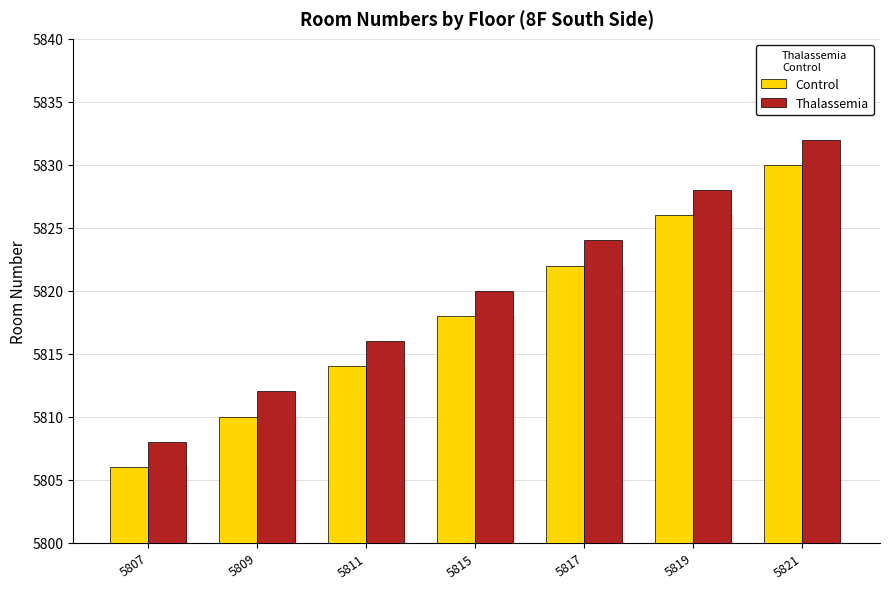

Is the value of Thalassemia at 5819 greater than the value of Control at 5811?

Yes